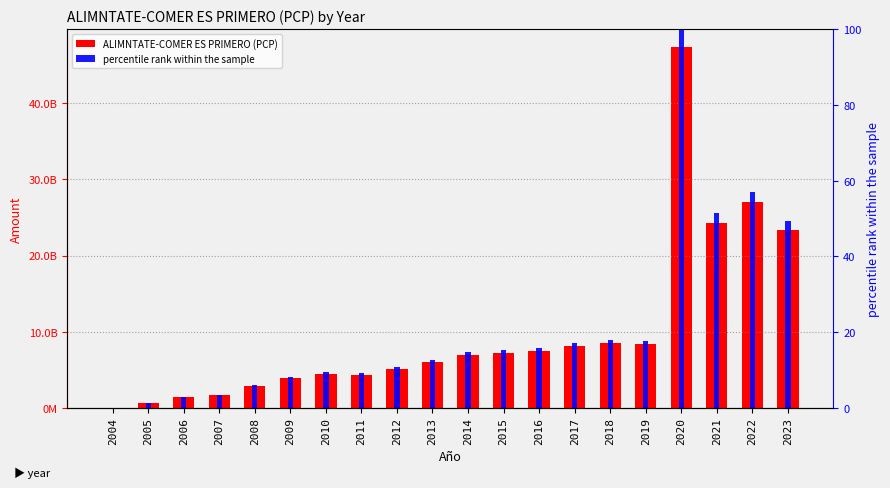

Which category has the lowest value in the ALIMNTATE-COMER ES PRIMERO (PCP) series?

2004